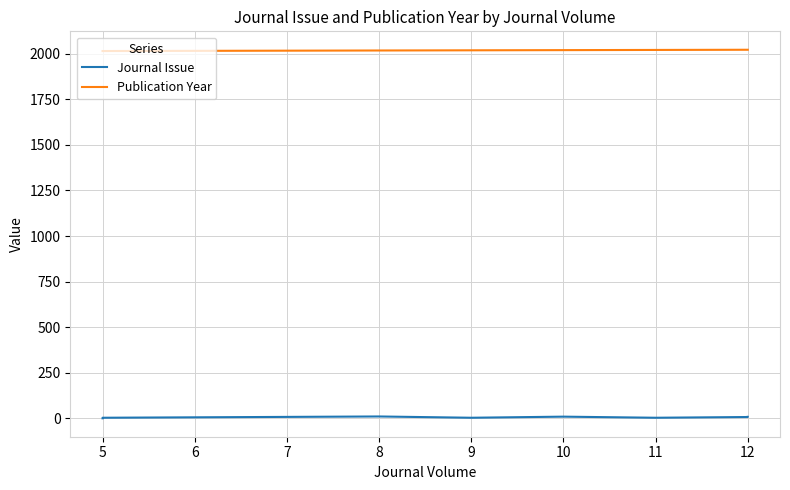

Rank the series by their average value, from highest to lowest.

Publication Year, Journal Issue